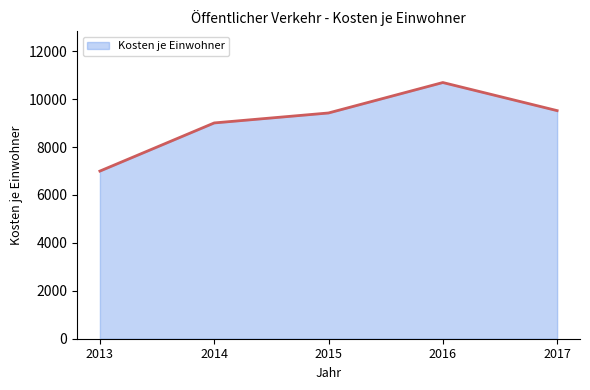

How many categories are shown in the chart?

5